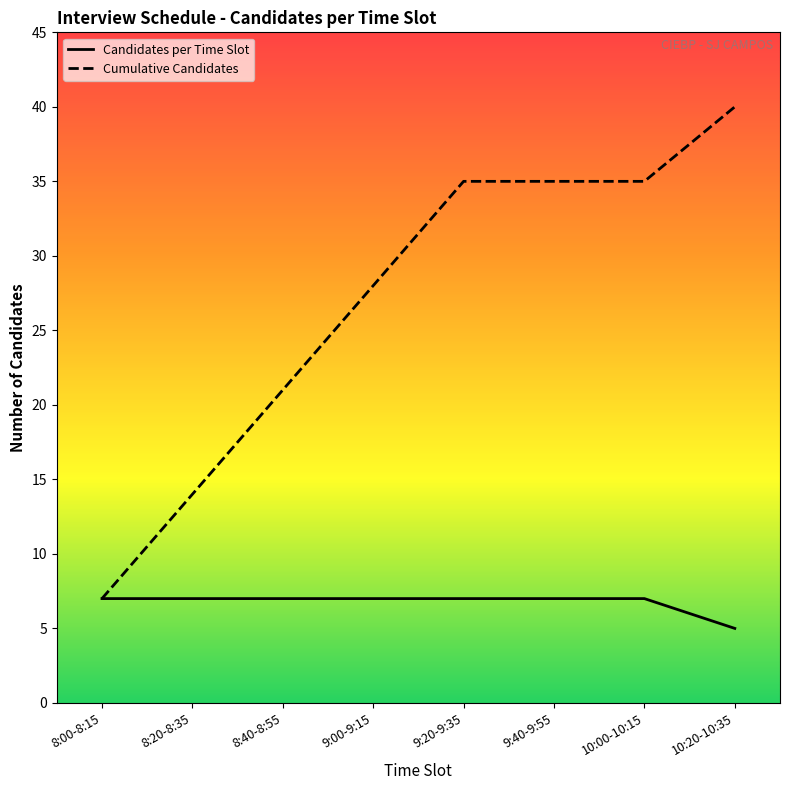

True or false: Candidates per Time Slot has more than 2 interior local peaks.

False